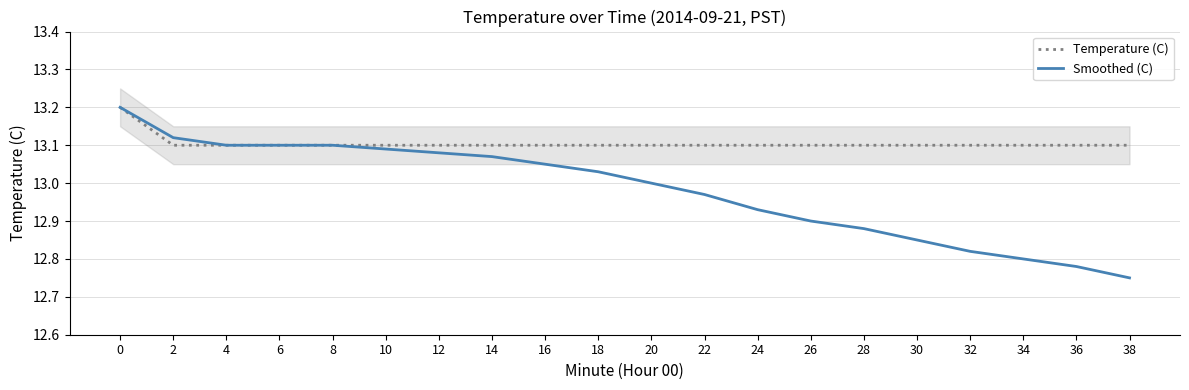

True or false: Smoothed (C) and Temperature (C) cross at least once.

False